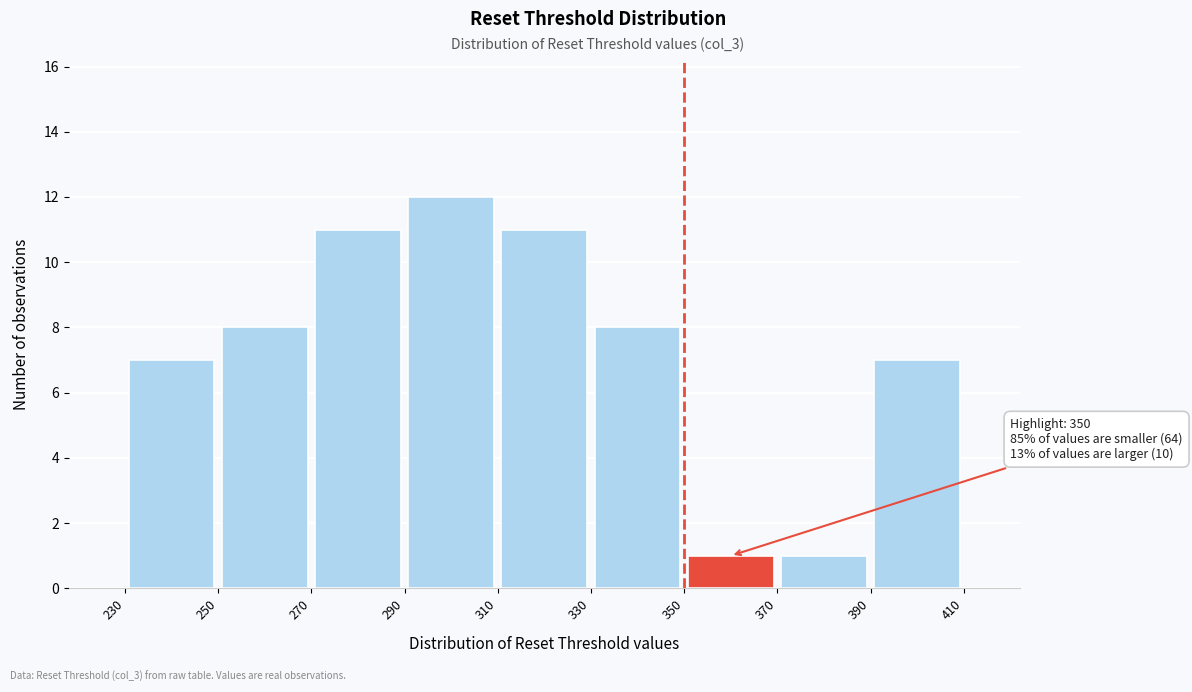

Over which range of the x-axis is the bar tallest?

290 to 310